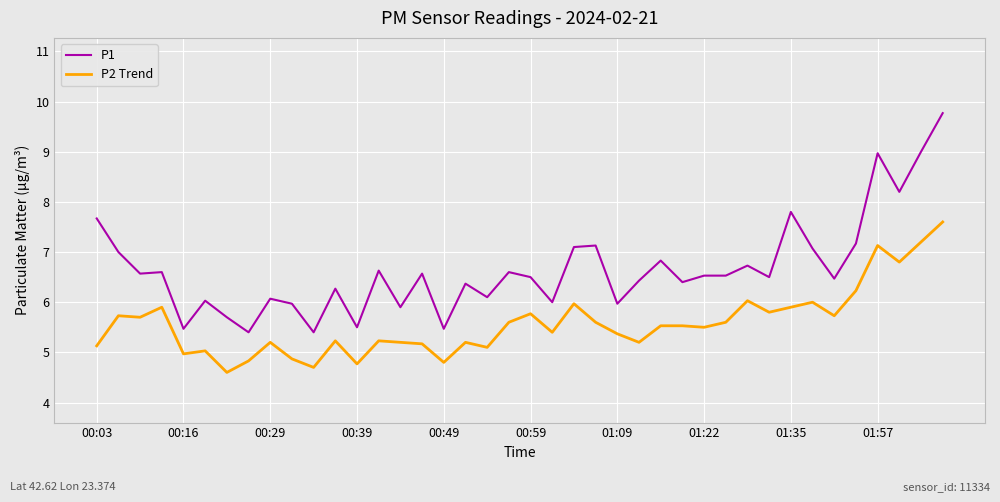

True or false: P1 and P2 Trend cross at least once.

False